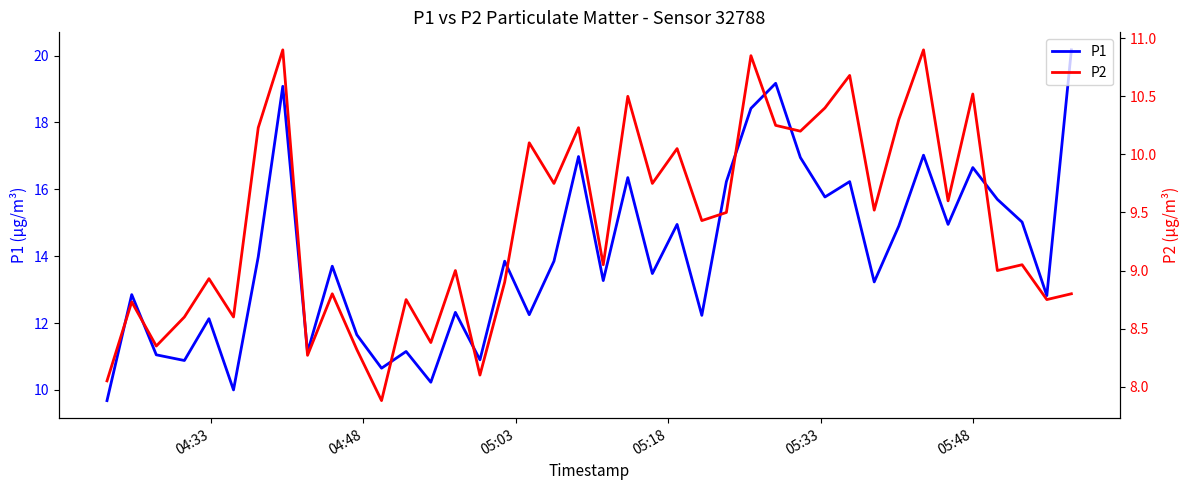

What is the maximum value for P1?

20.2